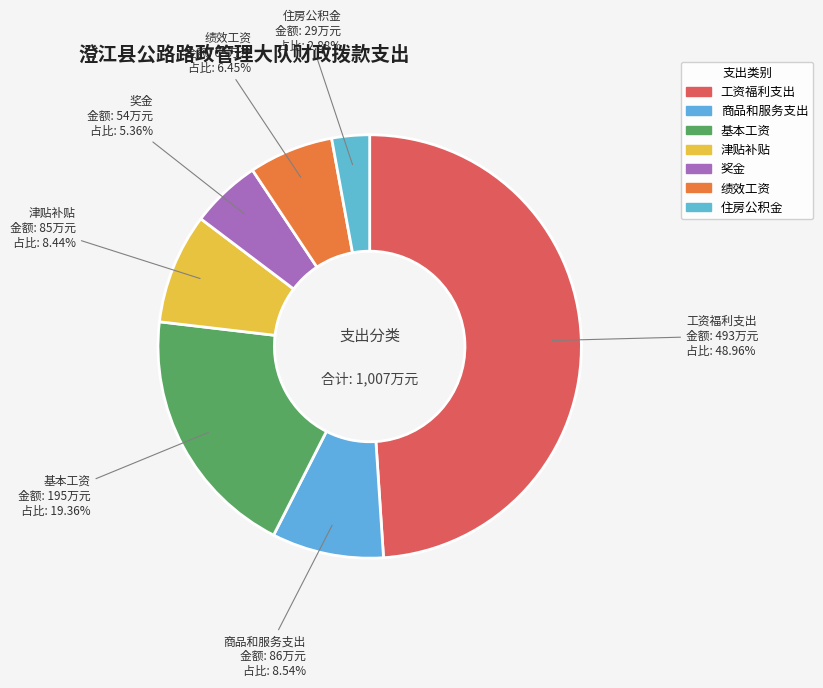

How many slices are in this pie chart?

7